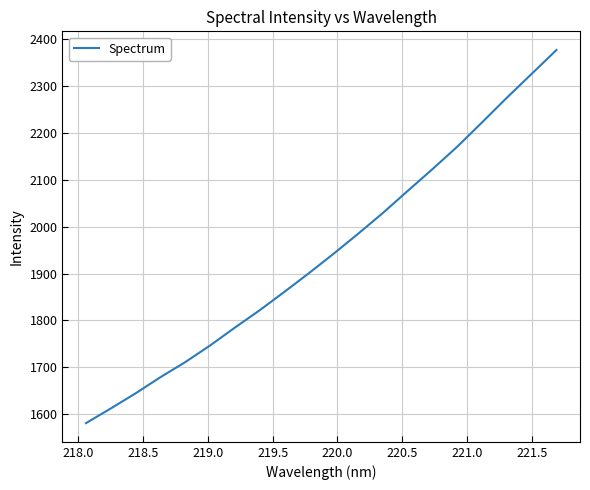

What is the greatest value displayed?

2376.5